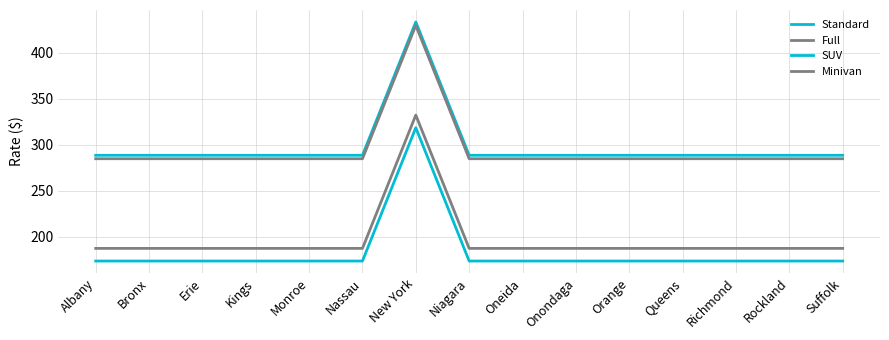

Does the chart display data point markers on the line(s)?

No